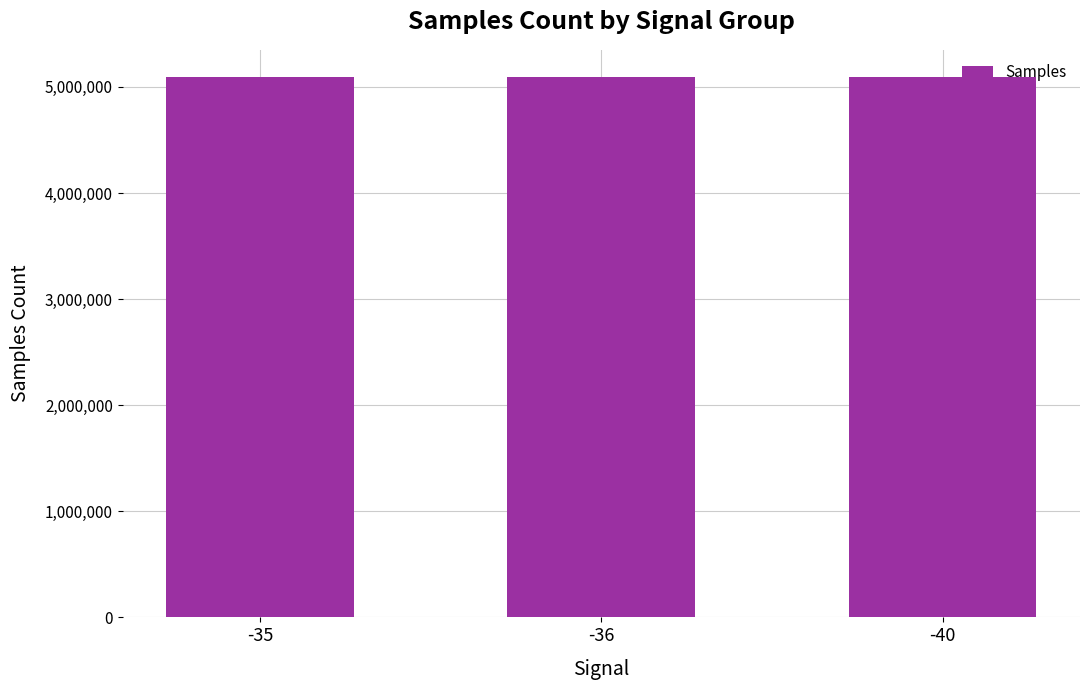

What is the sum of the values at -35 and -40?

10188399